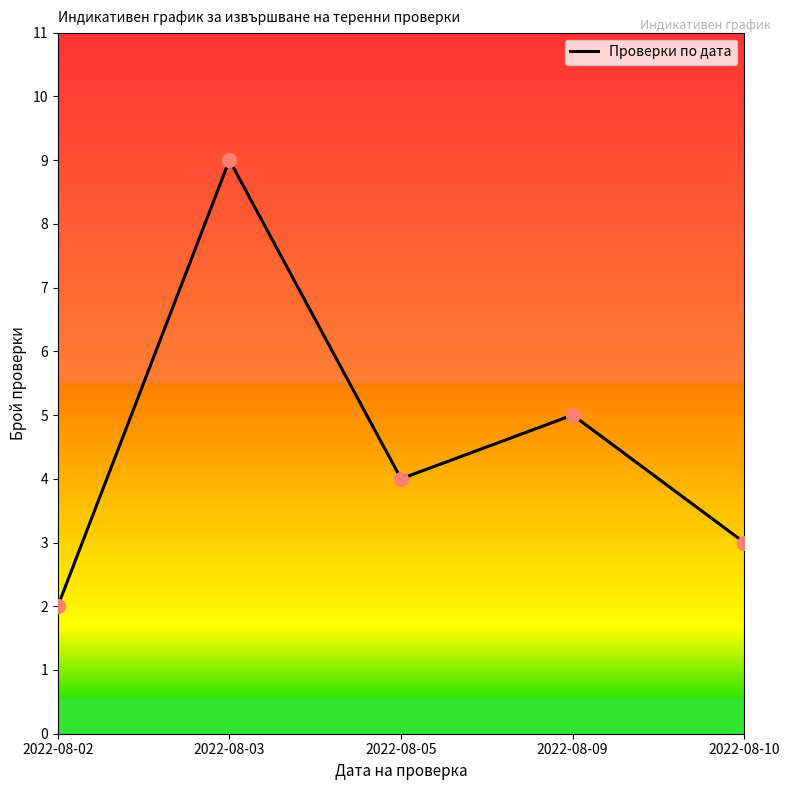

How many interior local peaks (higher than both neighbors) does the data have?

2